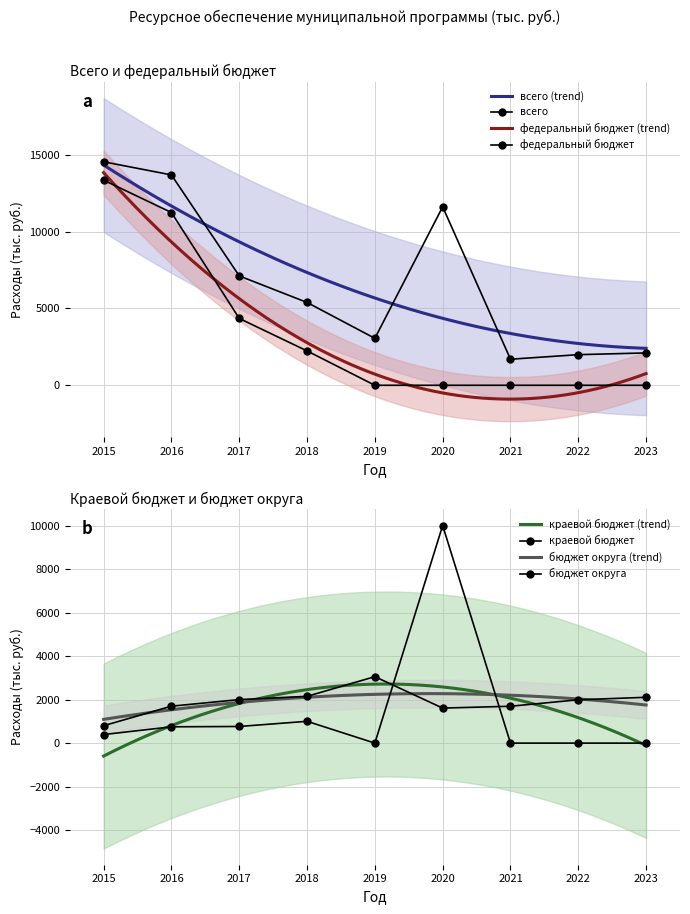

At 2022, list the series in order from largest to smallest.

всего, бюджет округа, федеральный бюджет, краевой бюджет